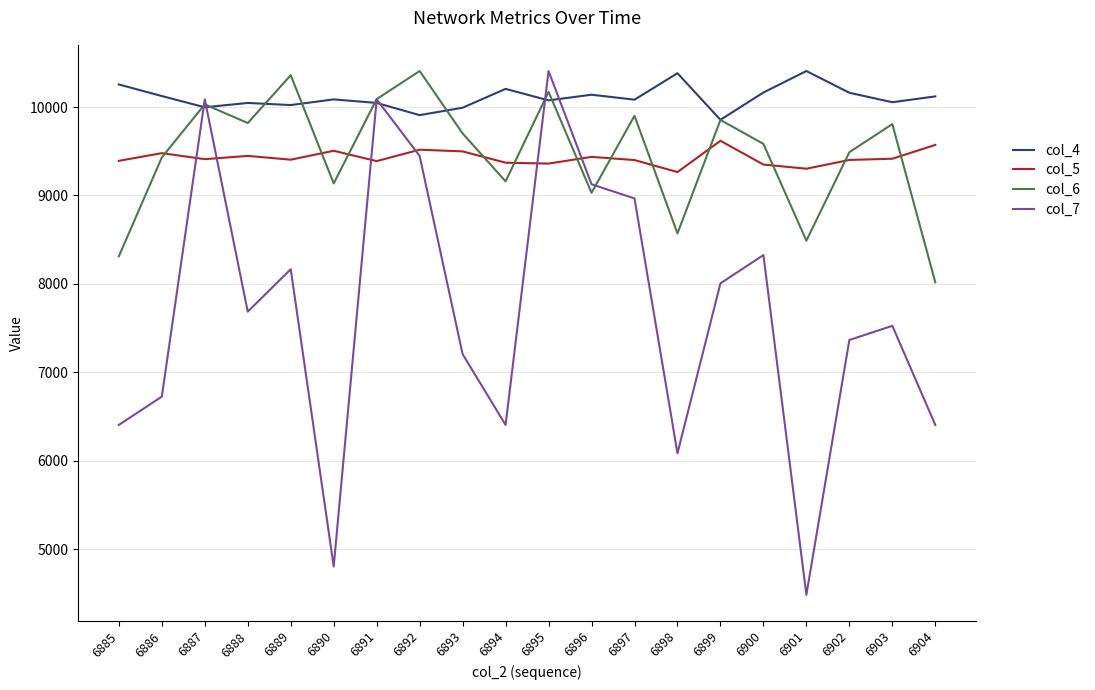

Which label corresponds to the smallest value in the chart?

6901